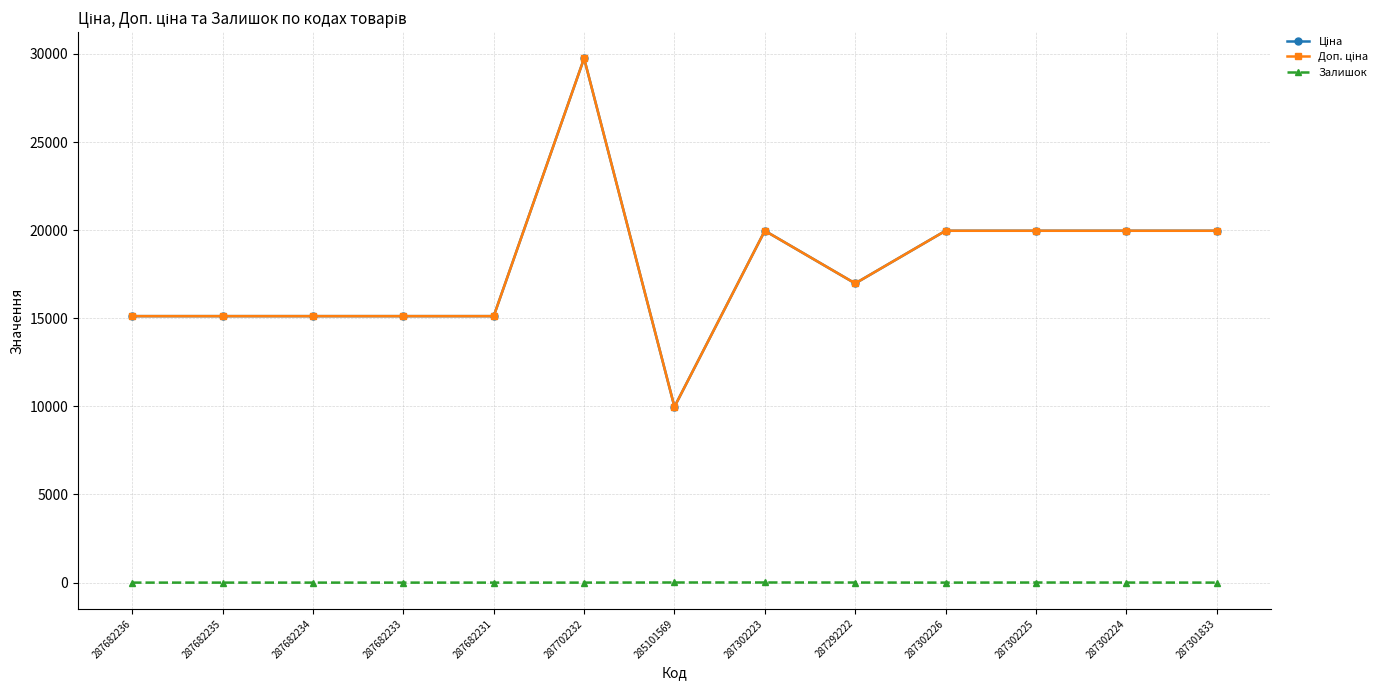

In Залишок, how many points are higher than both neighbors (excluding endpoints)?

1